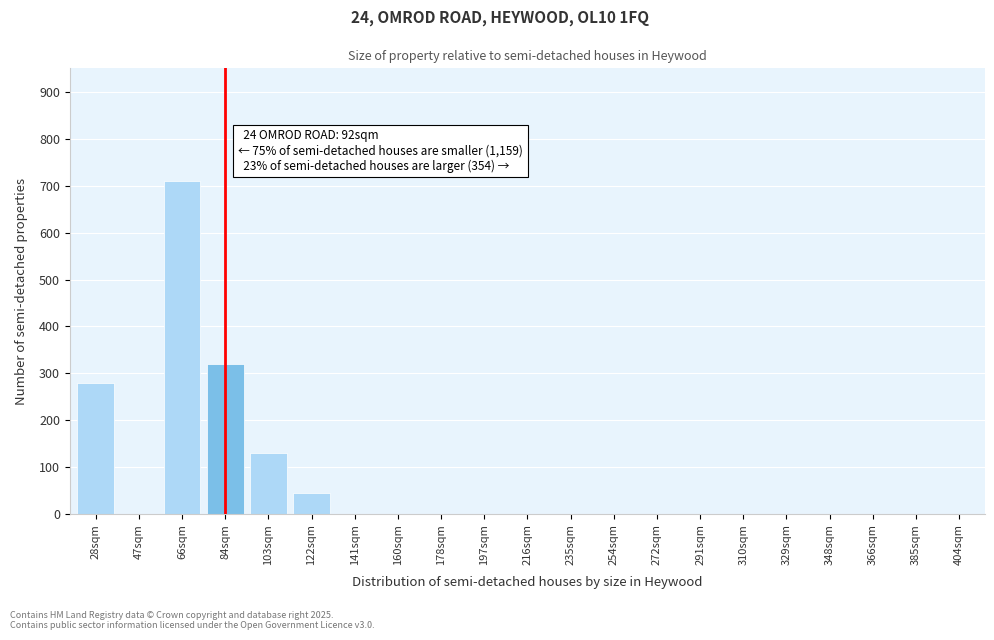

Reading left to right, extract all data points from this chart.

28sqm=280	47sqm=0	66sqm=710	84sqm=320	103sqm=130	122sqm=45	141sqm=0	160sqm=0	178sqm=0	197sqm=0	216sqm=0	235sqm=0	254sqm=0	272sqm=0	291sqm=0	310sqm=0	329sqm=0	348sqm=0	366sqm=0	385sqm=0	404sqm=0